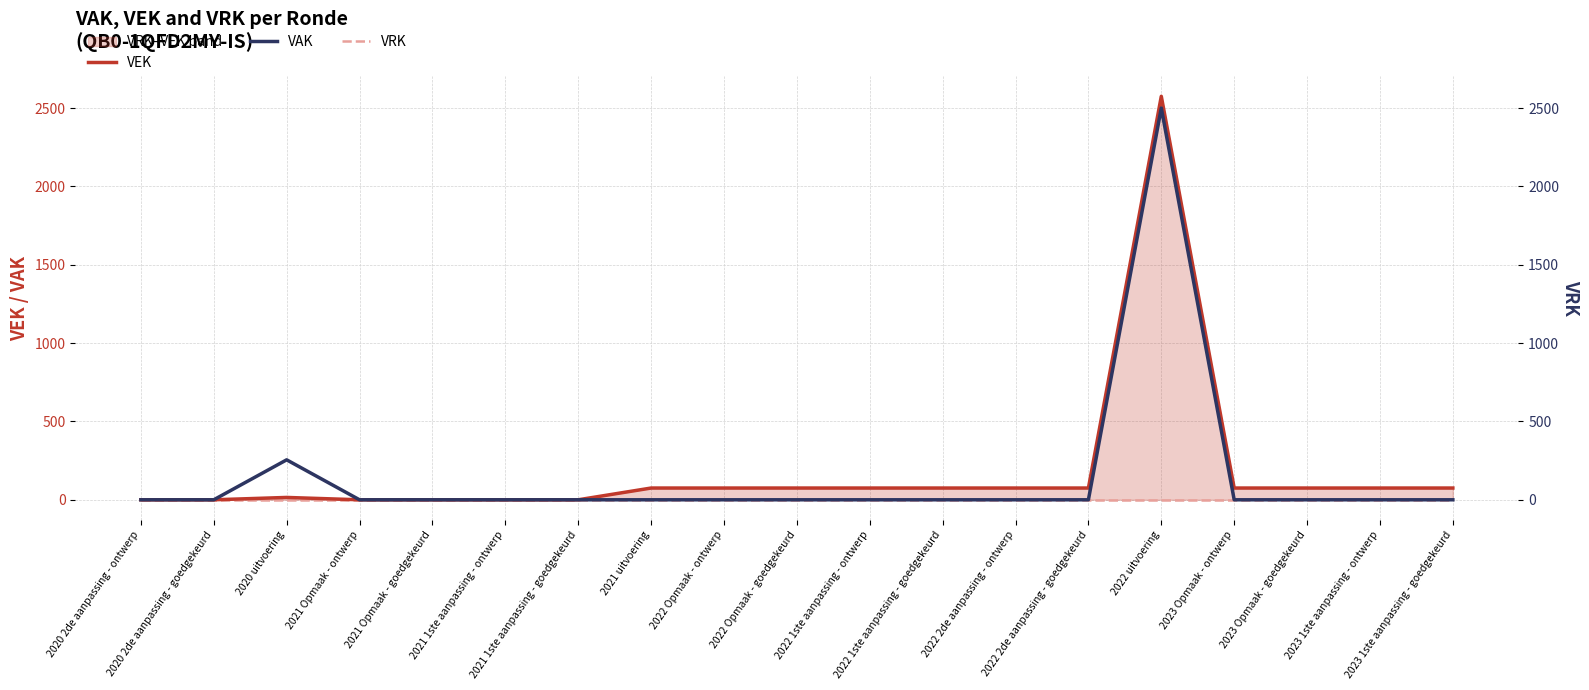

What are all the series names shown in the legend?

VEK, VAK, VRK